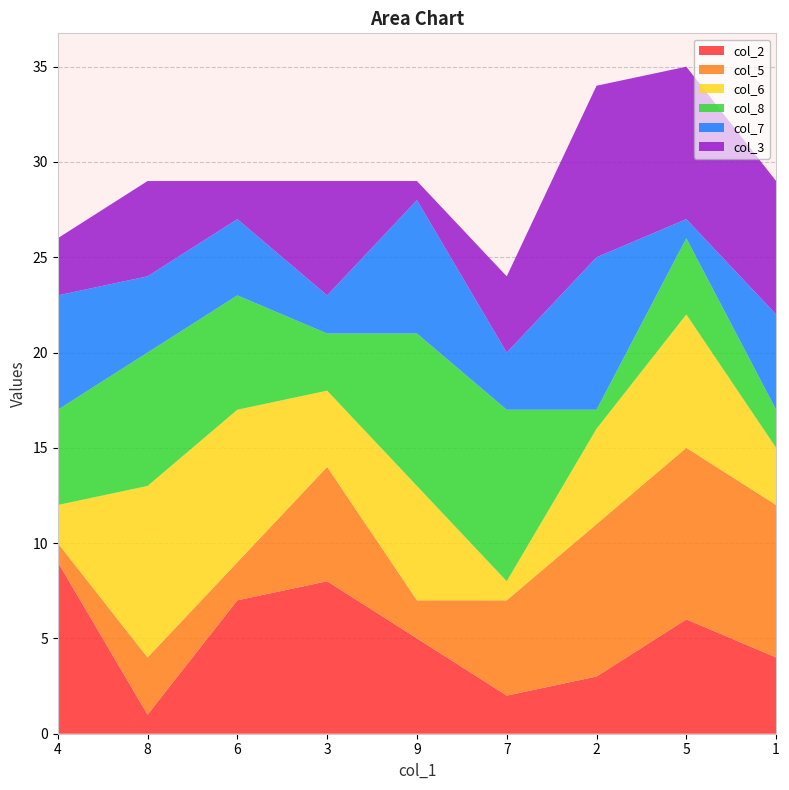

Reading left to right, extract all data points from this chart.

col_2: 9	1	7	8	5	2	3	6	4
col_5: 1	3	2	6	2	5	8	9	8
col_6: 2	9	8	4	6	1	5	7	3
col_8: 5	7	6	3	8	9	1	4	2
col_7: 6	4	4	2	7	3	8	1	5
col_3: 3	5	2	6	1	4	9	8	7